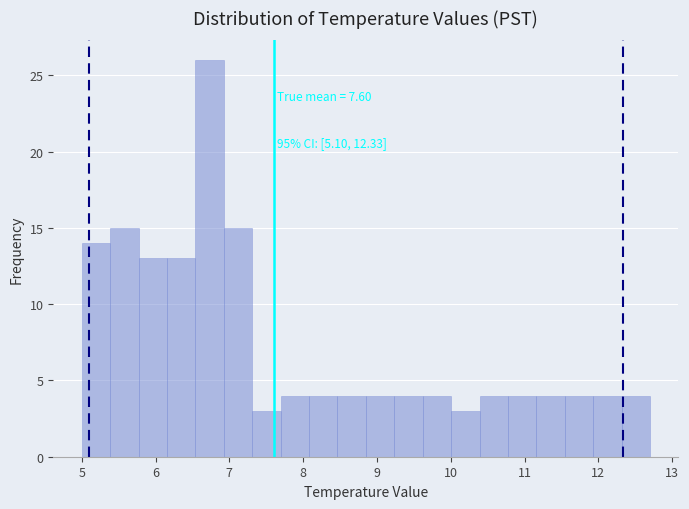

Around what value on the x-axis is the tallest bar? Give the approximate position of its centre, as read against the axis.

6.7